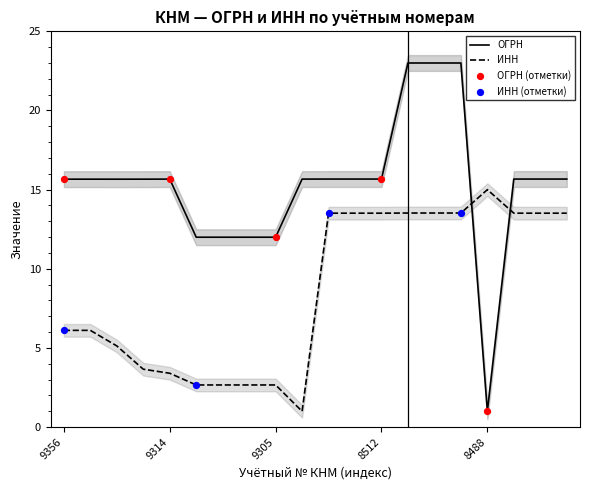

Which series has the largest total across all categories?

ОГРН